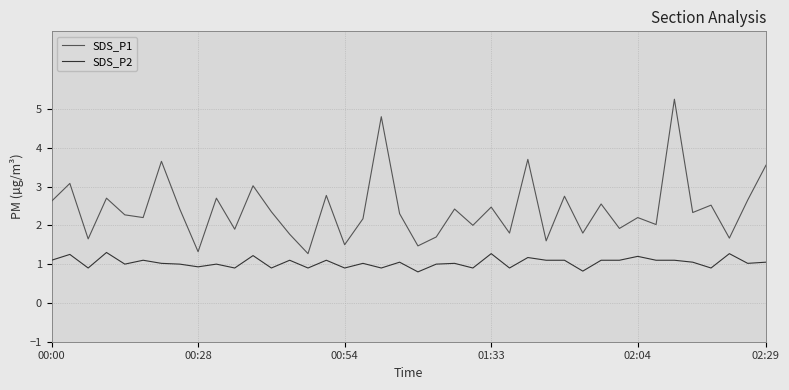

How many lines are shown in the chart?

2